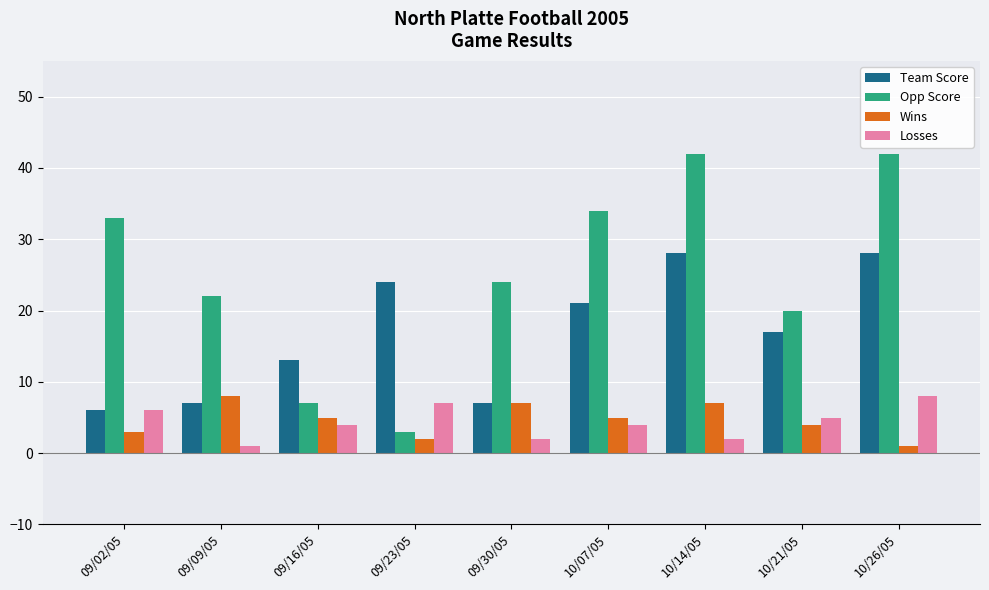

At how many categories does at least one series exceed 25?

4